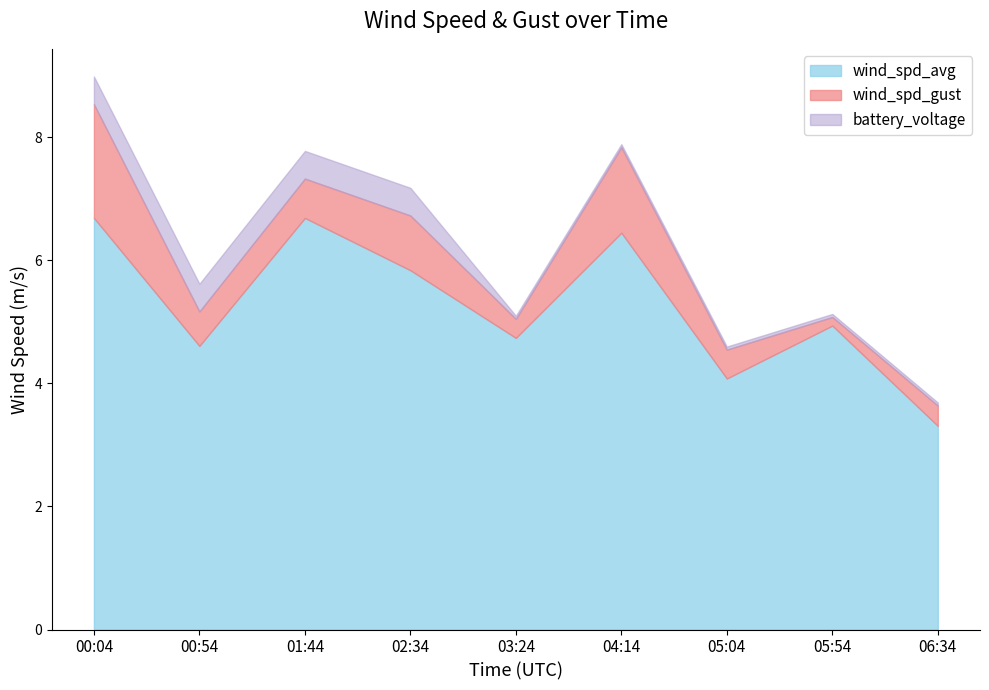

What is the sum of all wind_spd_gust values?

53.9